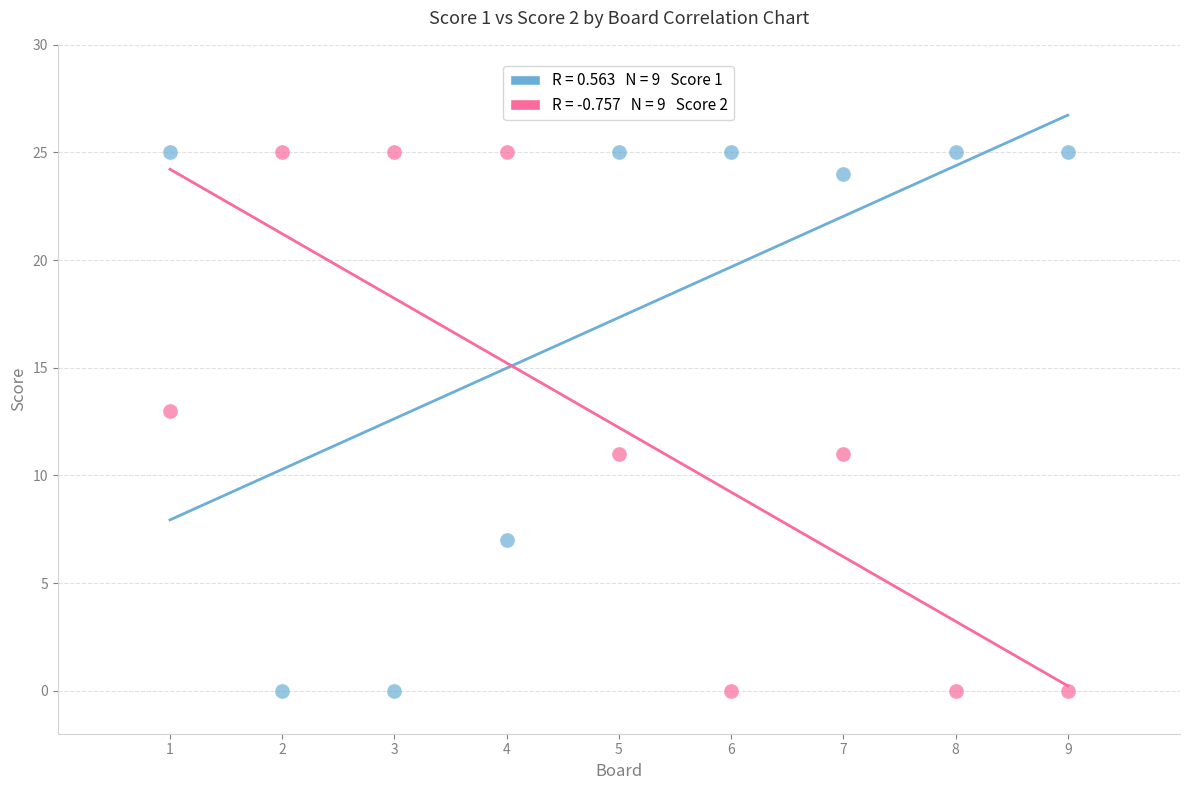

Across all data points, what is the range of X values (max minus min)?

8